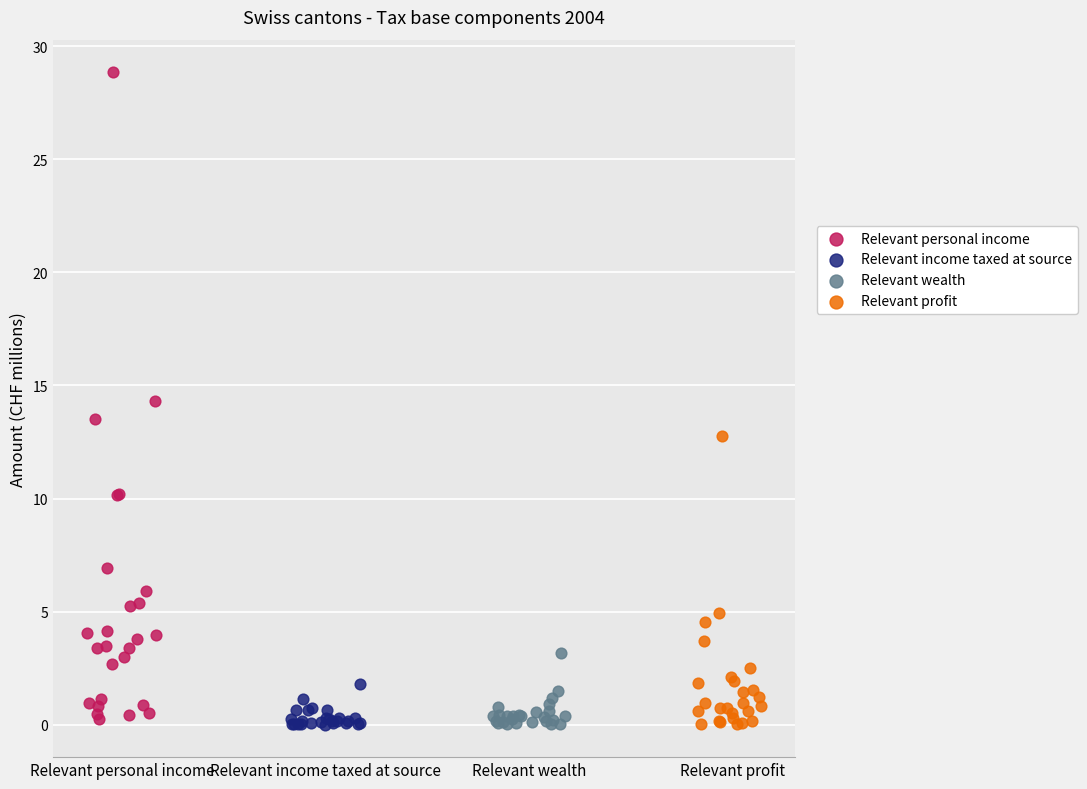

Which series has the largest Y range (max minus min)?

Relevant personal income